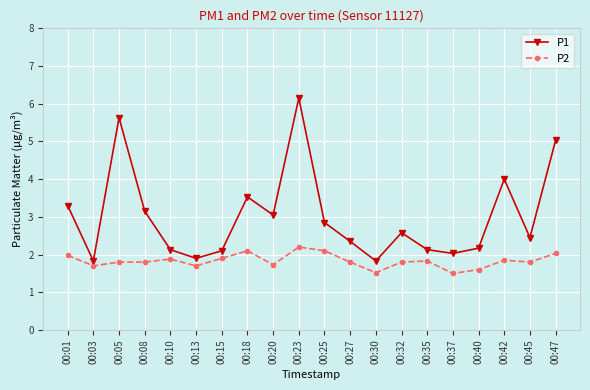

What is the minimum value shown in the chart?

1.5